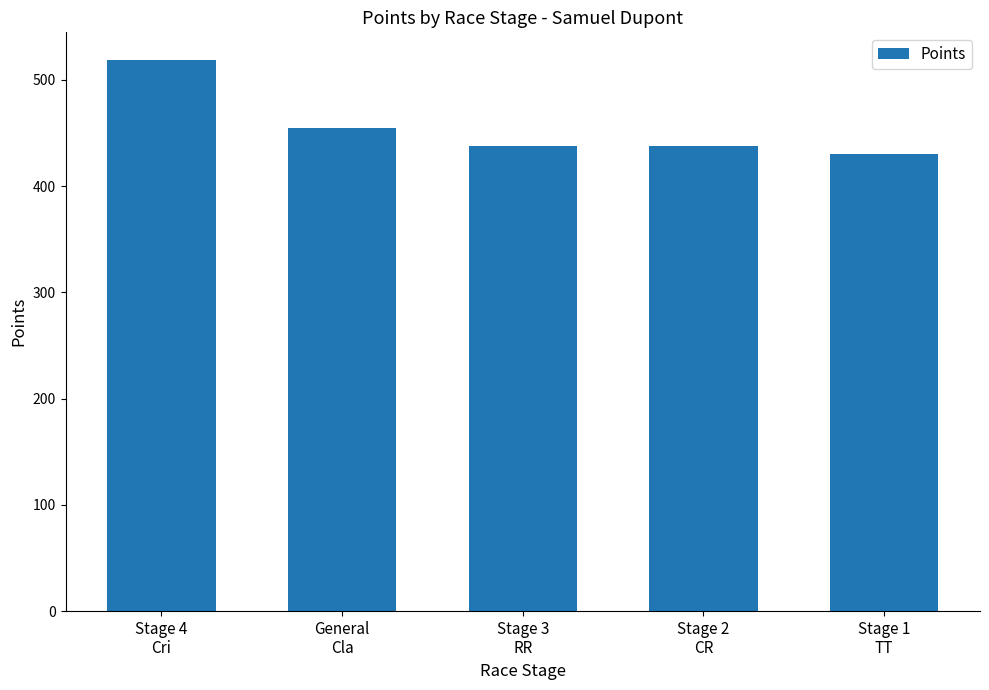

What is the label of the 2nd bar from the right?

Stage 2
CR